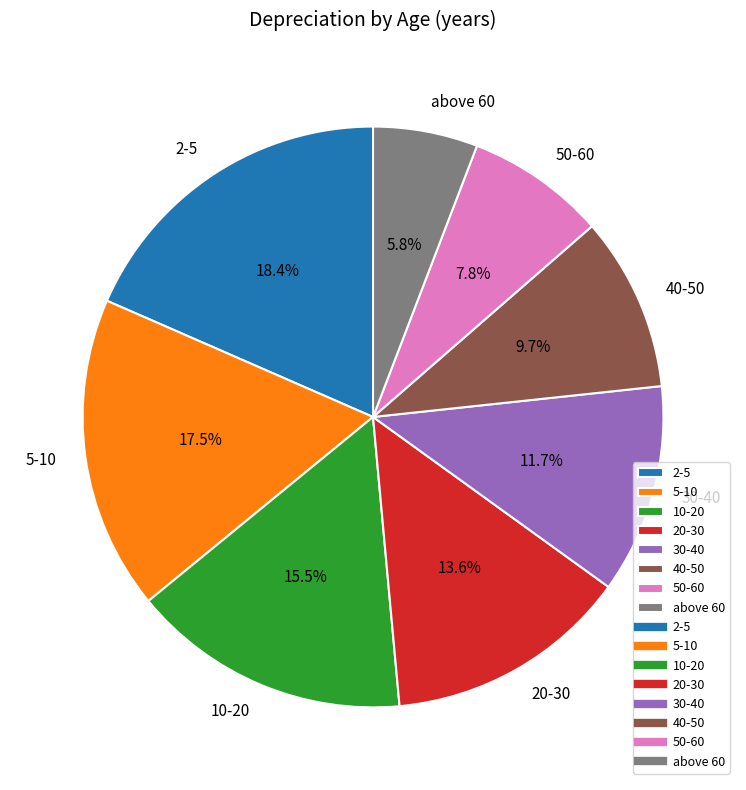

What percentage is the 30-40 slice, to the nearest percent?

12%